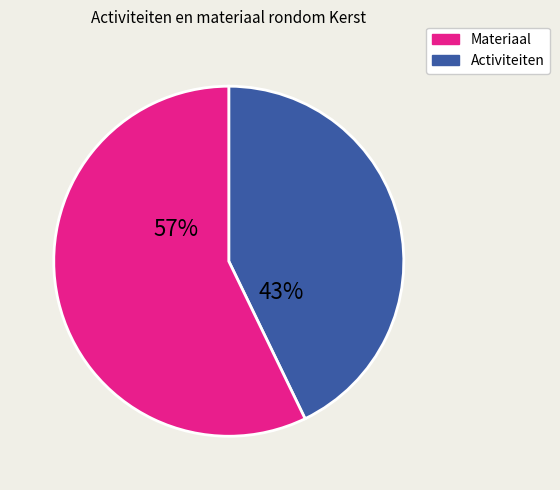

To the nearest percent, what is the difference between the largest and smallest slice percentages?

14%